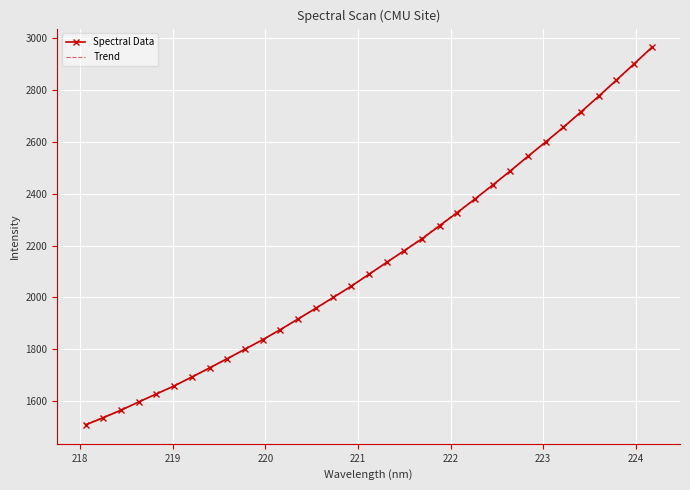

Which has a higher value, 221.6902 or 223.2172?

223.2172